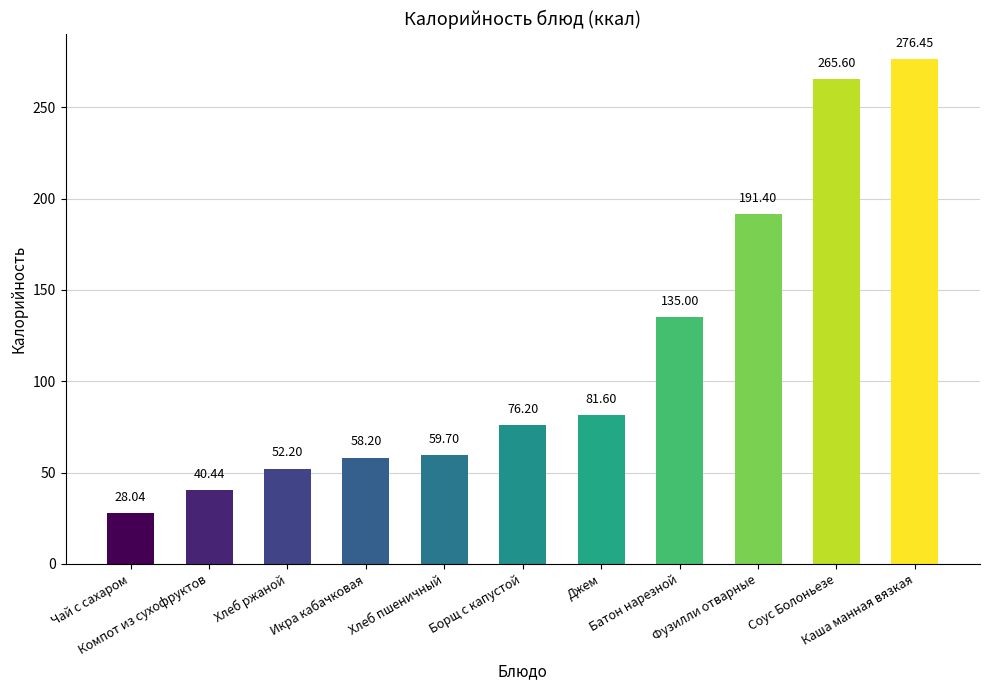

Does the chart contain stacked bars?

No